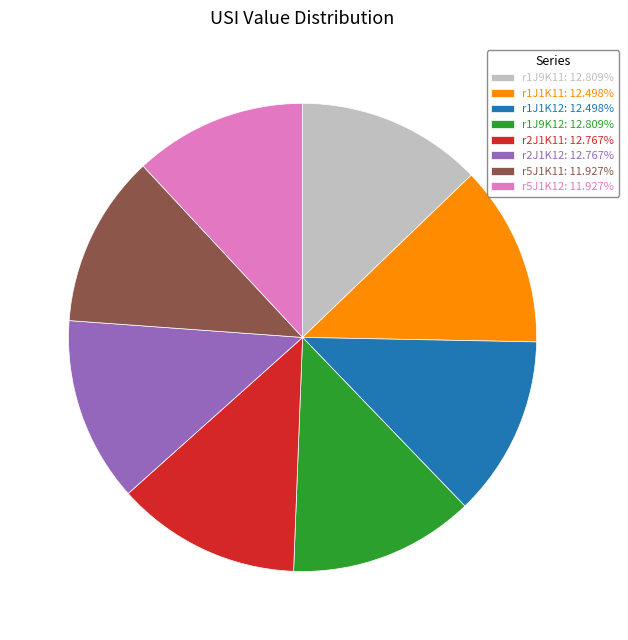

Is r1J9K11: 12.809% the majority of the pie?

No